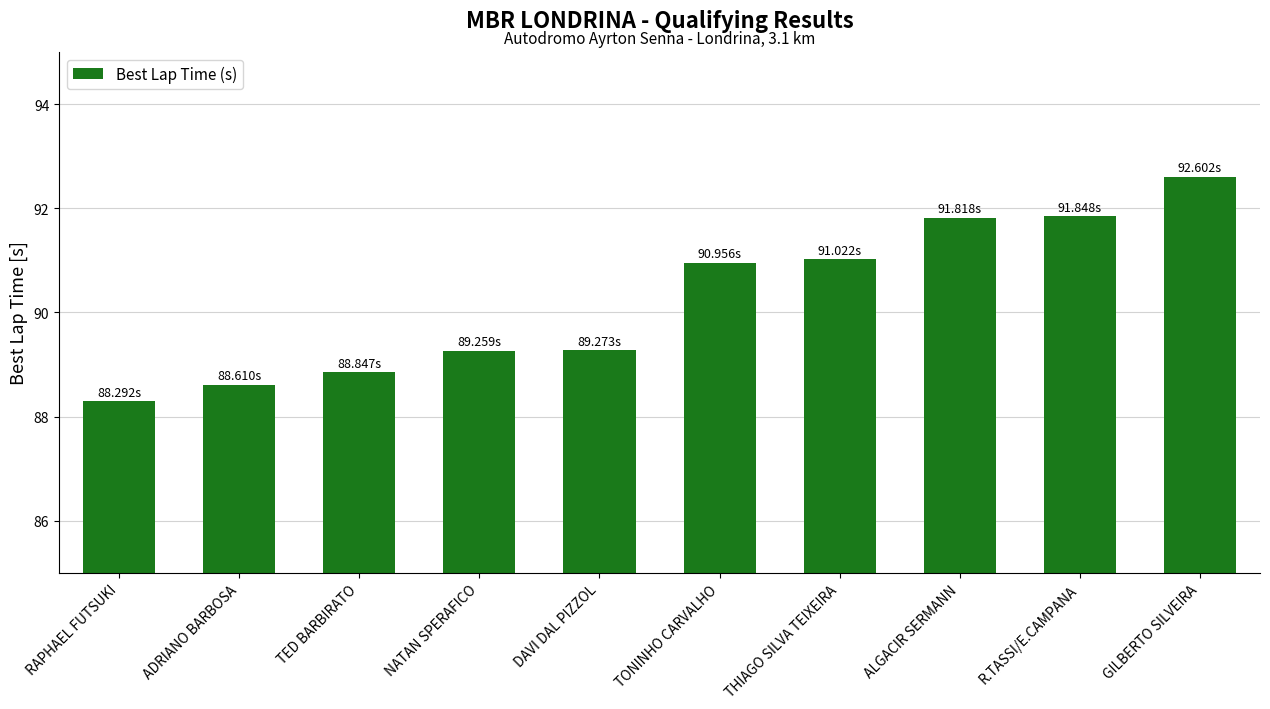

Which has a higher value, ALGACIR SERMANN or ADRIANO BARBOSA?

ALGACIR SERMANN